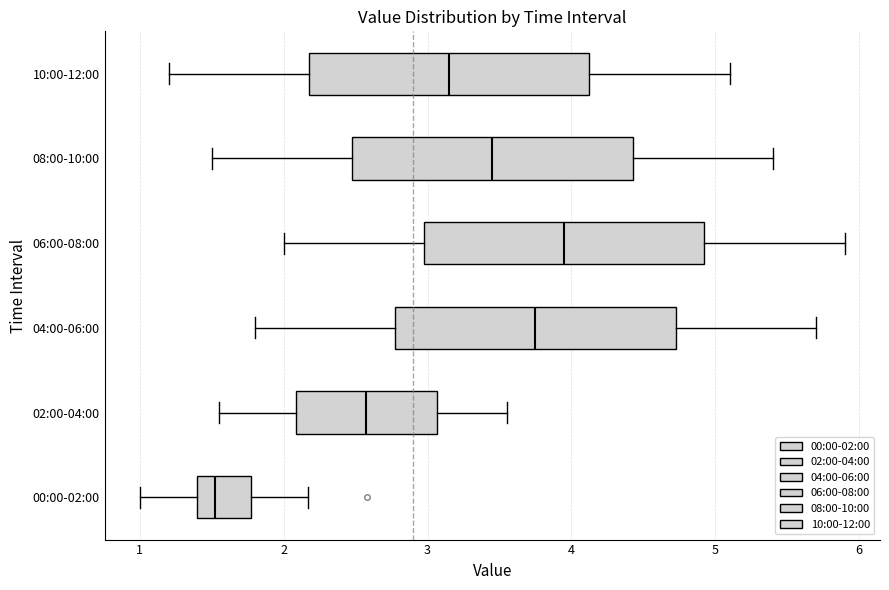

Reading bottom to top, read every box against the x-axis: the position of its median line, the range the box covers, and the ends of its whiskers. The values are not printed on the chart, so give them approximately, as read against the axis.

00:00-02:00: median 1.5, box 1.4 to 1.8, whiskers 1.0 to 2.2
02:00-04:00: median 2.6, box 2.1 to 3.1, whiskers 1.6 to 3.6
04:00-06:00: median 3.8, box 2.8 to 4.7, whiskers 1.8 to 5.7
06:00-08:00: median 4.0, box 3.0 to 4.9, whiskers 2.0 to 5.9
08:00-10:00: median 3.5, box 2.5 to 4.4, whiskers 1.5 to 5.4
10:00-12:00: median 3.2, box 2.2 to 4.1, whiskers 1.2 to 5.1